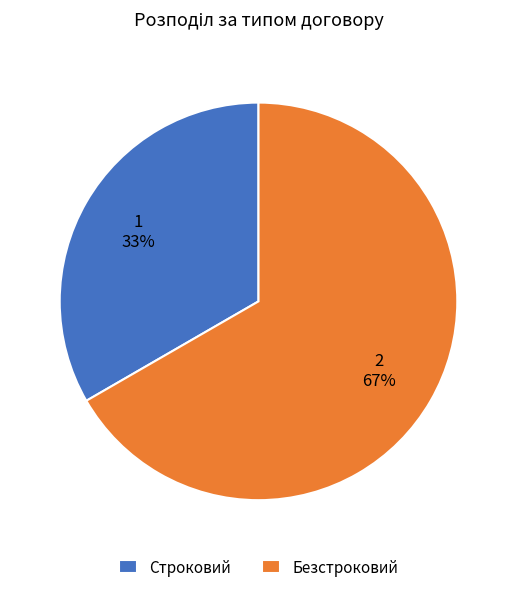

How many segments does this pie chart have?

2